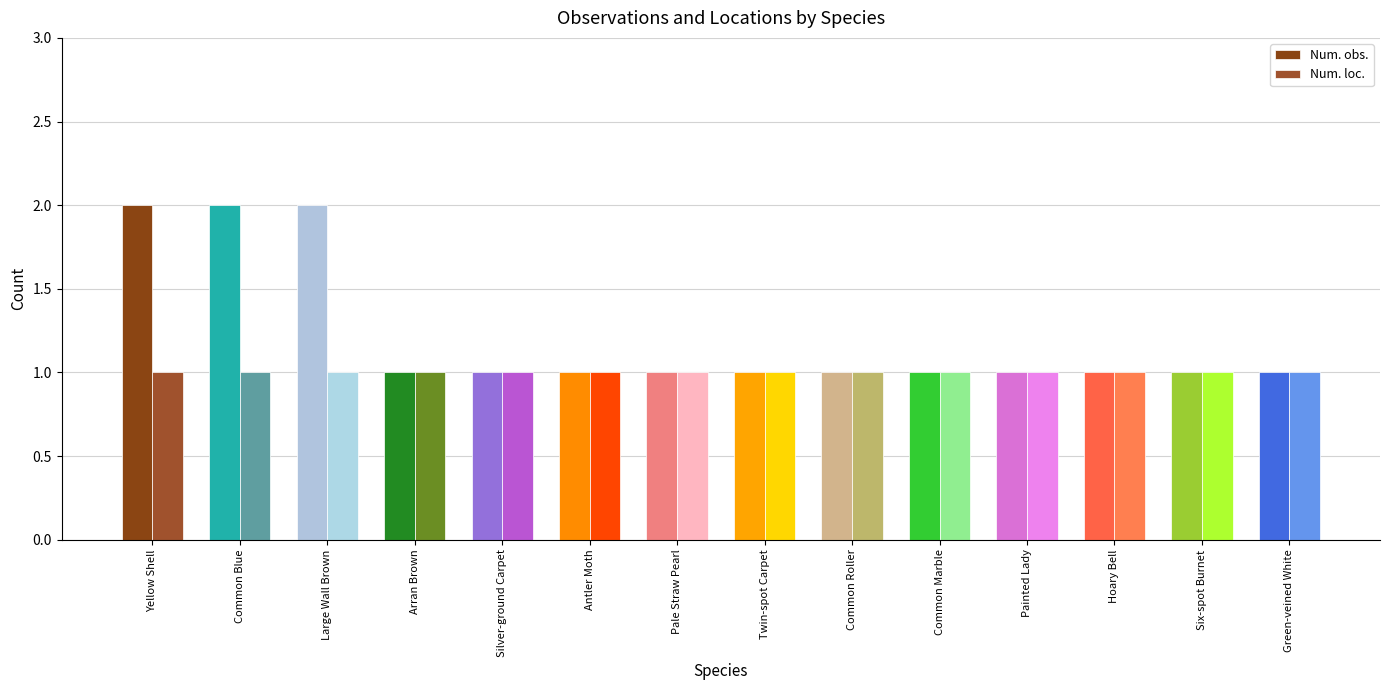

How many data points does each series have?

14